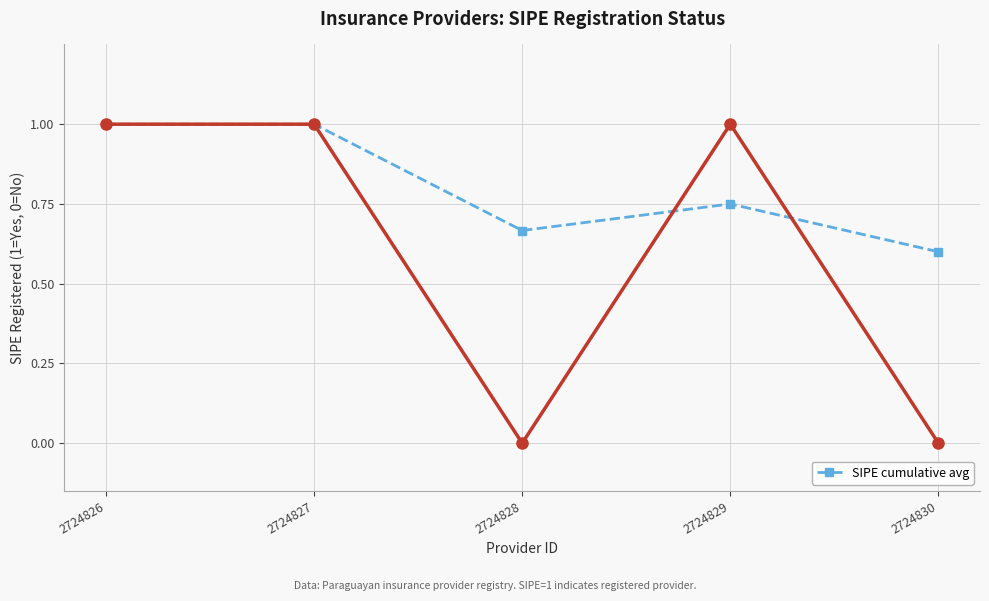

How many interior local valleys does the SIPE cumulative avg series have?

1